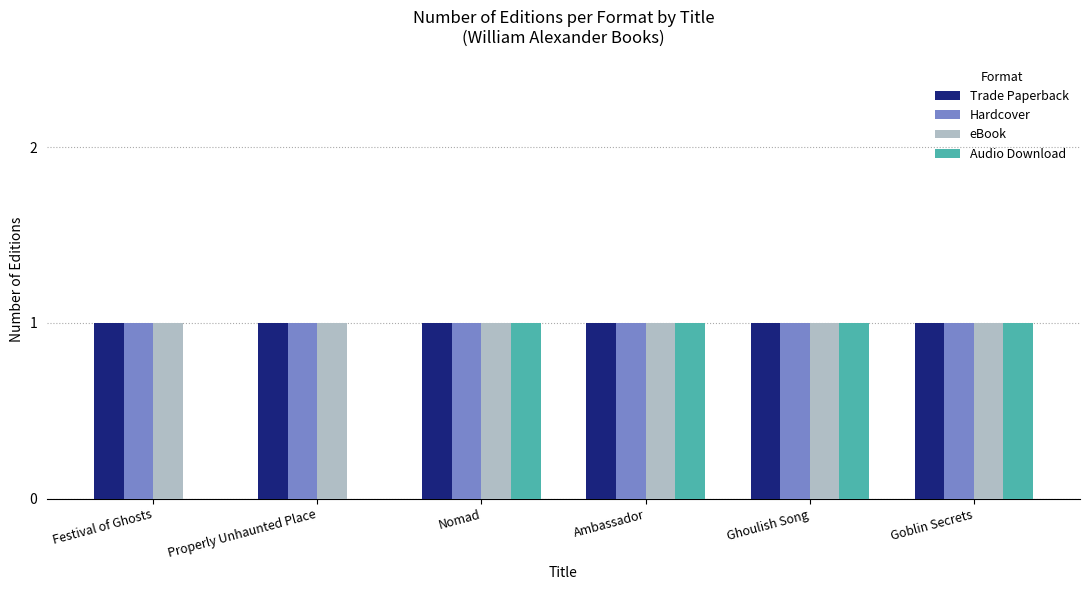

Is it true that Audio Download equals 0 at Festival of Ghosts?

True